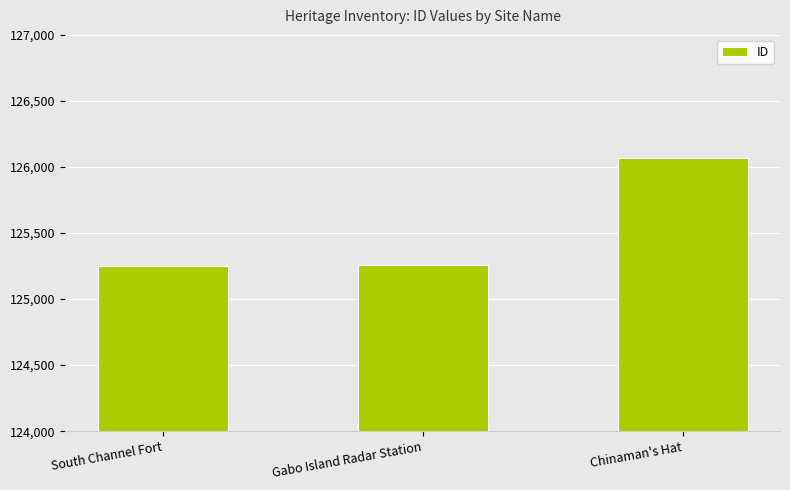

What is the sum of all values?

376575